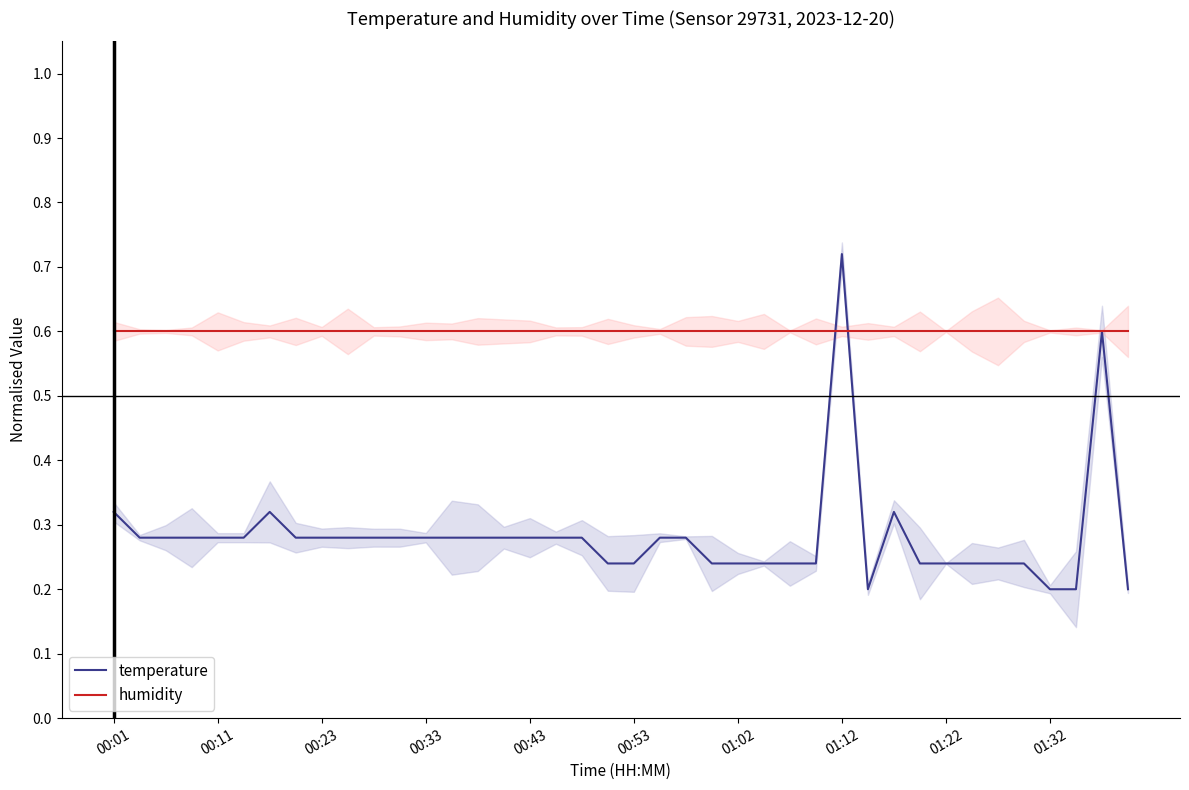

Is it true that temperature equals 0.2 at 01:32?

True